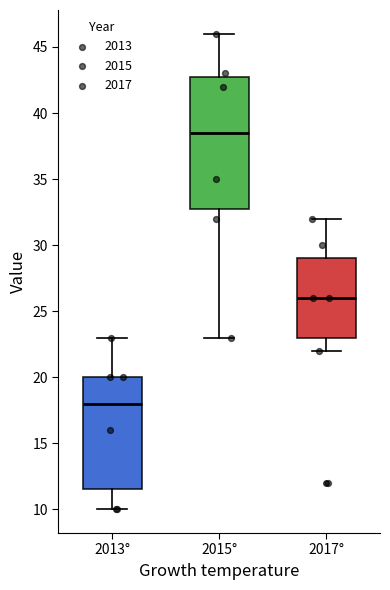

Where does the lower whisker of the box for 2015° end on the y-axis? The values are not printed on the chart, so give them approximately, as read against the axis.

23.0